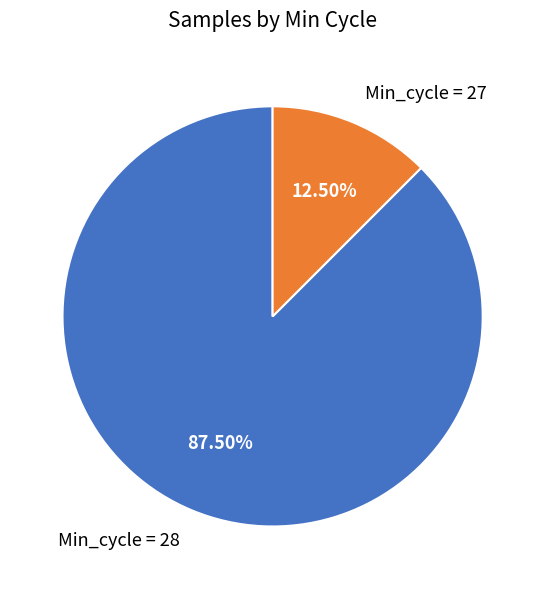

Is there a majority slice in this chart?

Yes